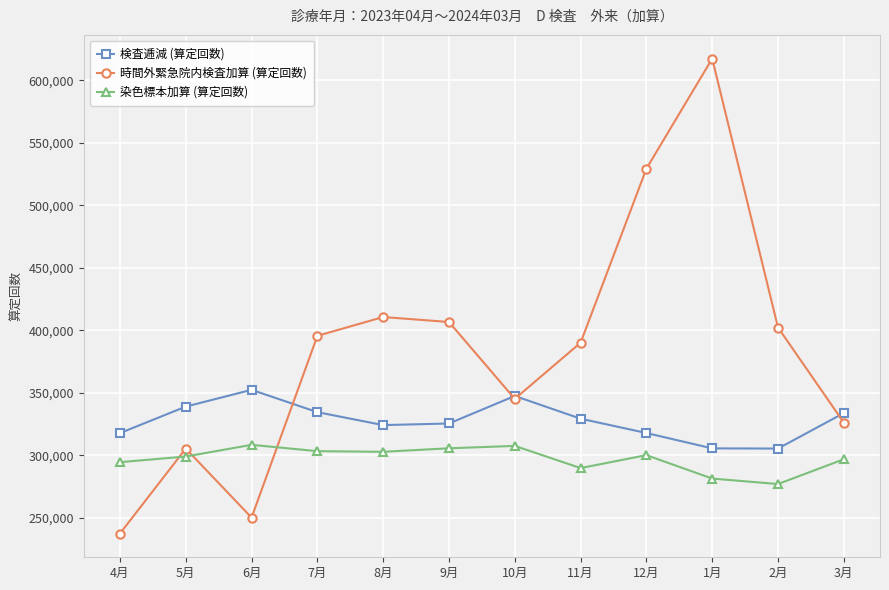

What are all the series names shown in the legend?

検査逓減 (算定回数), 時間外緊急院内検査加算 (算定回数), 染色標本加算 (算定回数)